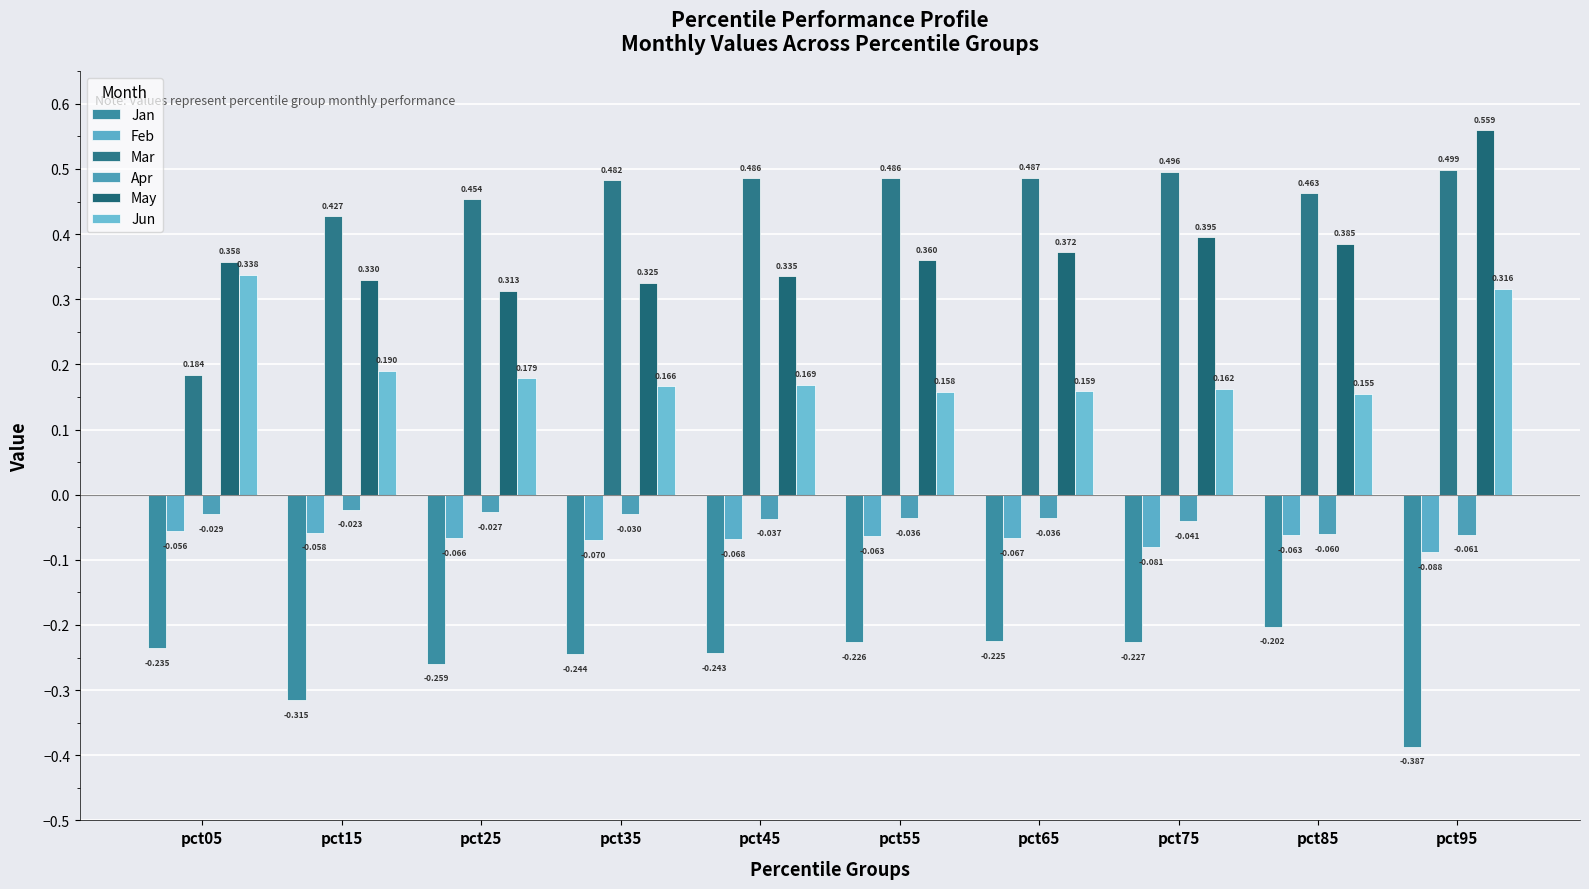

How many bars are there in each group?

6